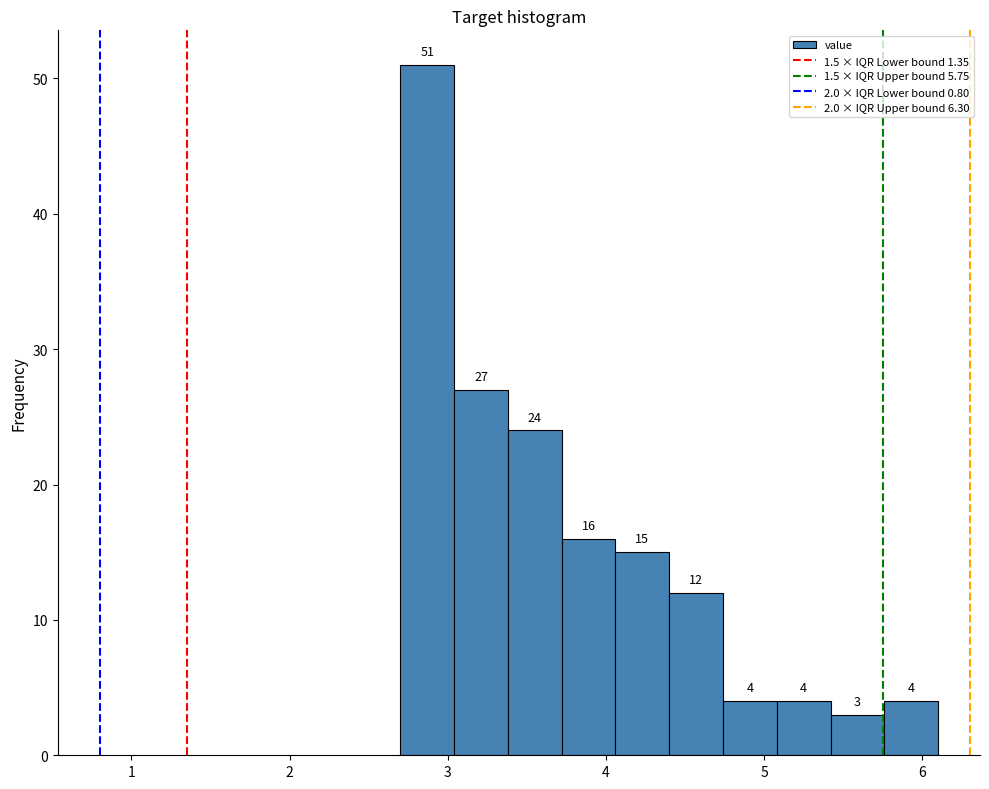

Read against the x-axis, roughly where is the centre of the tallest bar?

2.9